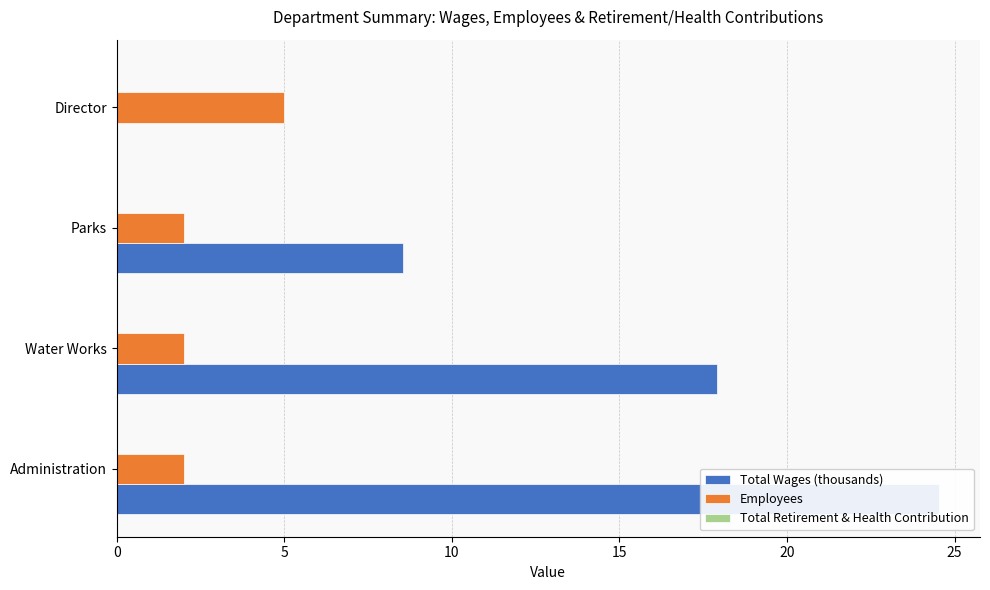

How many series are shown in this chart?

3